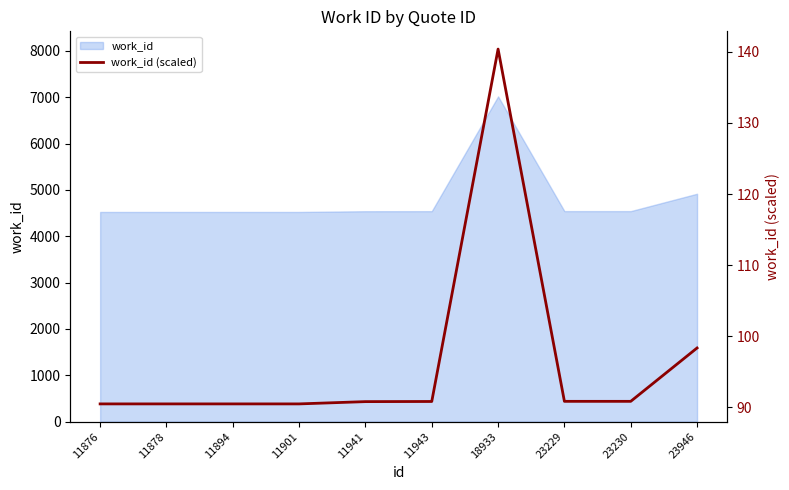

The value at 18933 is 140.4. True or false?

True